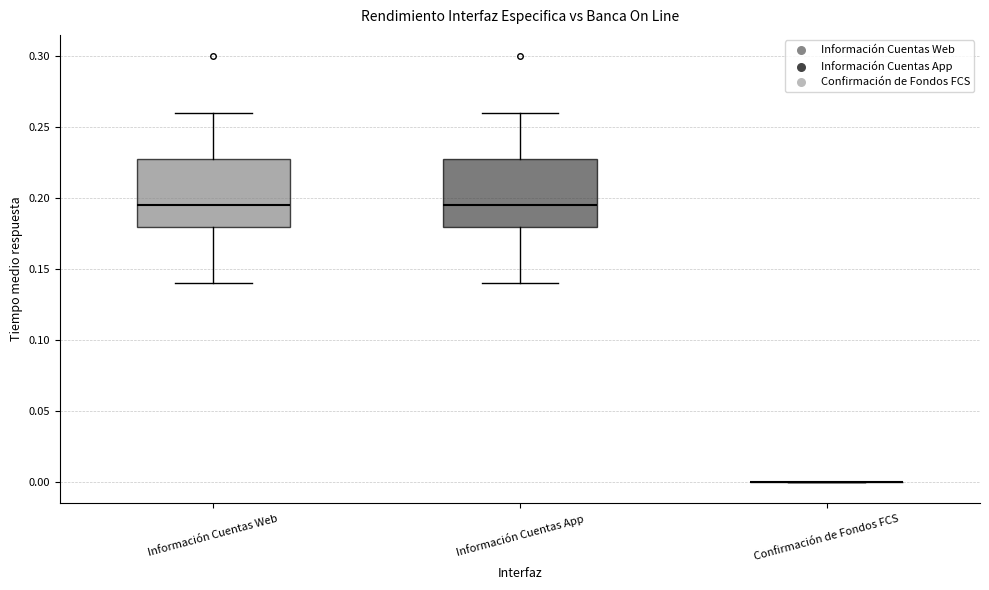

Reading left to right, read every box against the y-axis: the position of its median line, the range the box covers, and the ends of its whiskers. The values are not printed on the chart, so give them approximately, as read against the axis.

Información Cuentas Web: median 0.195, box 0.180 to 0.230, whiskers 0.140 to 0.260
Información Cuentas App: median 0.195, box 0.180 to 0.230, whiskers 0.140 to 0.260
Confirmación de Fondos FCS: box collapsed to a line at 0.000, whiskers 0.000 to 0.000